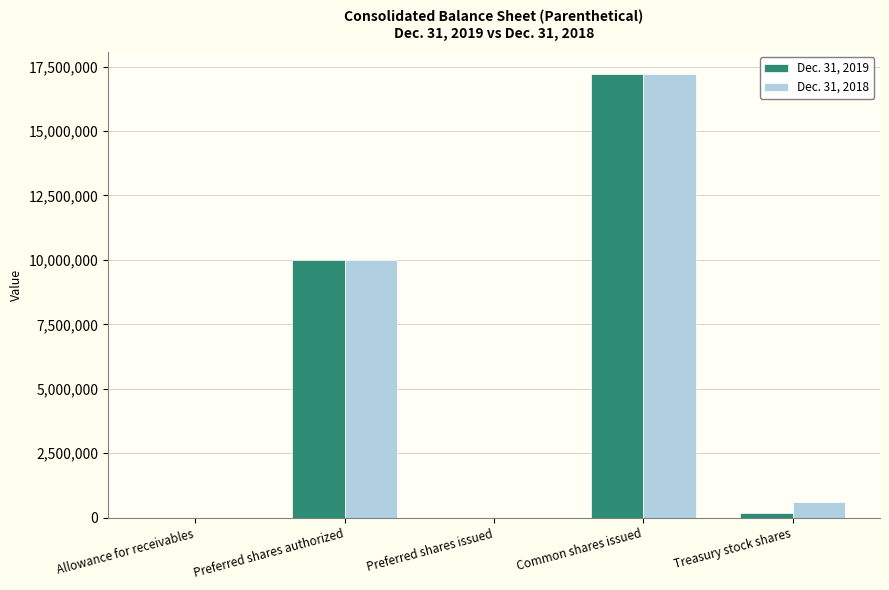

The value of Dec. 31, 2018 at Common shares issued is 17222781. True or false?

True